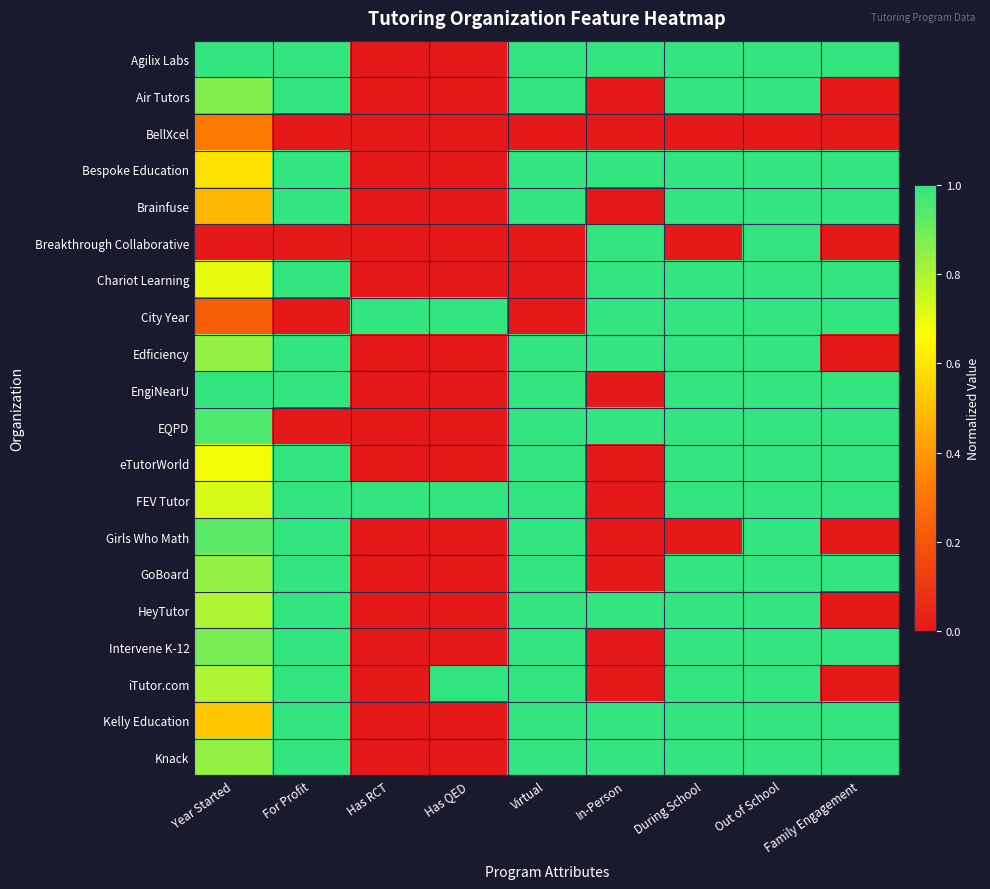

Reading left to right, transcribe all the data shown in this chart.

Agilix Labs: Year Started=1.0	For Profit=1.0	Has RCT=0.0	Has QED=0.0	Virtual=1.0	In-Person=1.0	During School=1.0	Out of School=1.0	Family Engagement=1.0
Air Tutors: Year Started=0.9	For Profit=1.0	Has RCT=0.0	Has QED=0.0	Virtual=1.0	In-Person=0.0	During School=1.0	Out of School=1.0	Family Engagement=0.0
BellXcel: Year Started=0.3	For Profit=0.0	Has RCT=0.0	Has QED=0.0	Virtual=0.0	In-Person=0.0	During School=0.0	Out of School=0.0	Family Engagement=0.0
Bespoke Education: Year Started=0.6	For Profit=1.0	Has RCT=0.0	Has QED=0.0	Virtual=1.0	In-Person=1.0	During School=1.0	Out of School=1.0	Family Engagement=1.0
Brainfuse: Year Started=0.5	For Profit=1.0	Has RCT=0.0	Has QED=0.0	Virtual=1.0	In-Person=0.0	During School=1.0	Out of School=1.0	Family Engagement=1.0
Breakthrough Collaborative: Year Started=0.0	For Profit=0.0	Has RCT=0.0	Has QED=0.0	Virtual=0.0	In-Person=1.0	During School=0.0	Out of School=1.0	Family Engagement=0.0
Chariot Learning: Year Started=0.7	For Profit=1.0	Has RCT=0.0	Has QED=0.0	Virtual=0.0	In-Person=1.0	During School=1.0	Out of School=1.0	Family Engagement=1.0
City Year: Year Started=0.2	For Profit=0.0	Has RCT=1.0	Has QED=1.0	Virtual=0.0	In-Person=1.0	During School=1.0	Out of School=1.0	Family Engagement=1.0
Edficiency: Year Started=0.8	For Profit=1.0	Has RCT=0.0	Has QED=0.0	Virtual=1.0	In-Person=1.0	During School=1.0	Out of School=1.0	Family Engagement=0.0
EngiNearU: Year Started=1.0	For Profit=1.0	Has RCT=0.0	Has QED=0.0	Virtual=1.0	In-Person=0.0	During School=1.0	Out of School=1.0	Family Engagement=1.0
EQPD: Year Started=1.0	For Profit=0.0	Has RCT=0.0	Has QED=0.0	Virtual=1.0	In-Person=1.0	During School=1.0	Out of School=1.0	Family Engagement=1.0
eTutorWorld: Year Started=0.7	For Profit=1.0	Has RCT=0.0	Has QED=0.0	Virtual=1.0	In-Person=0.0	During School=1.0	Out of School=1.0	Family Engagement=1.0
FEV Tutor: Year Started=0.7	For Profit=1.0	Has RCT=1.0	Has QED=1.0	Virtual=1.0	In-Person=0.0	During School=1.0	Out of School=1.0	Family Engagement=1.0
Girls Who Math: Year Started=0.9	For Profit=1.0	Has RCT=0.0	Has QED=0.0	Virtual=1.0	In-Person=0.0	During School=0.0	Out of School=1.0	Family Engagement=0.0
GoBoard: Year Started=0.8	For Profit=1.0	Has RCT=0.0	Has QED=0.0	Virtual=1.0	In-Person=0.0	During School=1.0	Out of School=1.0	Family Engagement=1.0
HeyTutor: Year Started=0.8	For Profit=1.0	Has RCT=0.0	Has QED=0.0	Virtual=1.0	In-Person=1.0	During School=1.0	Out of School=1.0	Family Engagement=0.0
Intervene K-12: Year Started=0.9	For Profit=1.0	Has RCT=0.0	Has QED=0.0	Virtual=1.0	In-Person=0.0	During School=1.0	Out of School=1.0	Family Engagement=1.0
iTutor.com: Year Started=0.8	For Profit=1.0	Has RCT=0.0	Has QED=1.0	Virtual=1.0	In-Person=0.0	During School=1.0	Out of School=1.0	Family Engagement=0.0
Kelly Education: Year Started=0.5	For Profit=1.0	Has RCT=0.0	Has QED=0.0	Virtual=1.0	In-Person=1.0	During School=1.0	Out of School=1.0	Family Engagement=1.0
Knack: Year Started=0.8	For Profit=1.0	Has RCT=0.0	Has QED=0.0	Virtual=1.0	In-Person=1.0	During School=1.0	Out of School=1.0	Family Engagement=1.0